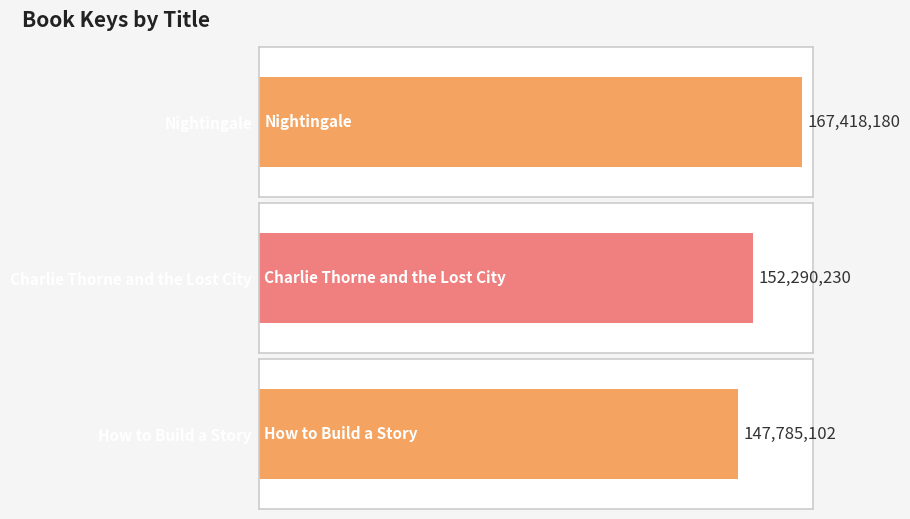

At which label is the value closest to 157601641?

Charlie Thorne and the Lost City